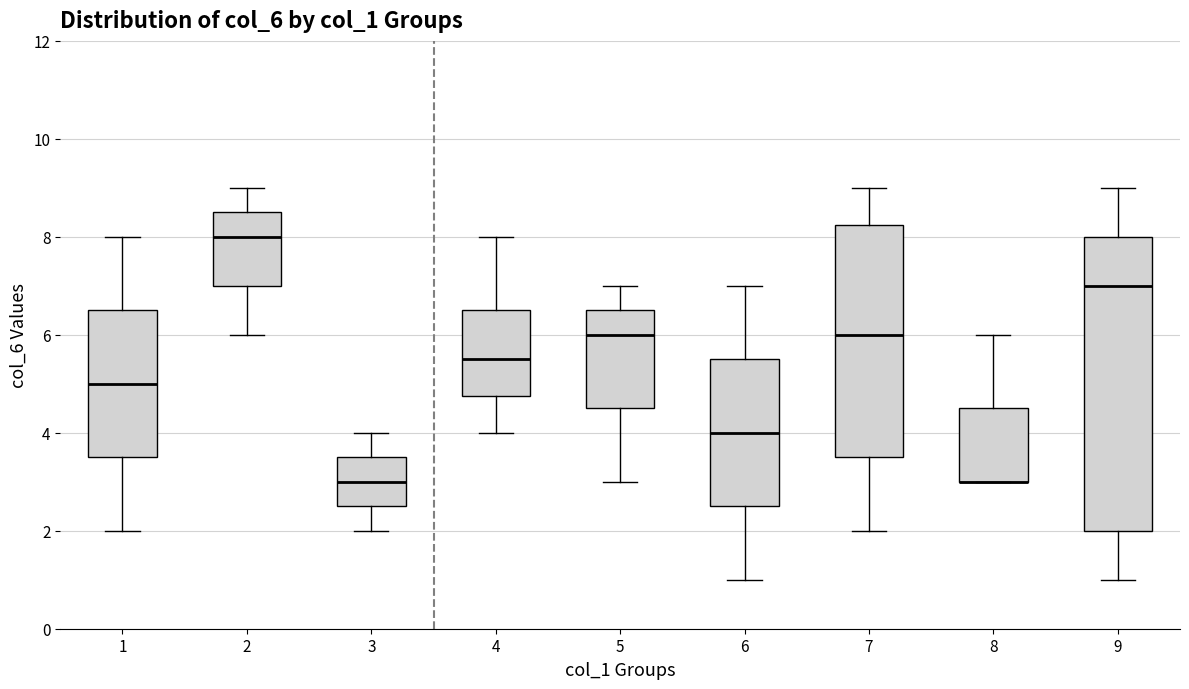

Reading left to right, transcribe this box plot: for each box, give where its median line is, the range the box spans, and where its two whiskers end, as read against the y-axis. The values are not printed on the chart, so give them approximately, as read against the axis.

1: median 5.0, box 3.6 to 6.6, whiskers 2.0 to 8.0
2: median 8.0, box 7.0 to 8.6, whiskers 6.0 to 9.0
3: median 3.0, box 2.6 to 3.6, whiskers 2.0 to 4.0
4: median 5.6, box 4.8 to 6.6, whiskers 4.0 to 8.0
5: median 6.0, box 4.6 to 6.6, whiskers 3.0 to 7.0
6: median 4.0, box 2.6 to 5.6, whiskers 1.0 to 7.0
7: median 6.0, box 3.6 to 8.2, whiskers 2.0 to 9.0
8: median 3.0 (drawn on the box's lower edge), box 3.0 to 4.6, whiskers 3.0 to 6.0
9: median 7.0, box 2.0 to 8.0, whiskers 1.0 to 9.0